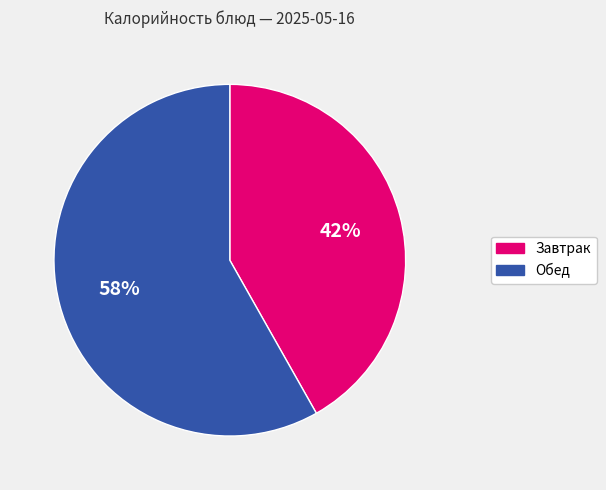

To the nearest percent, what is the average slice percentage?

50%